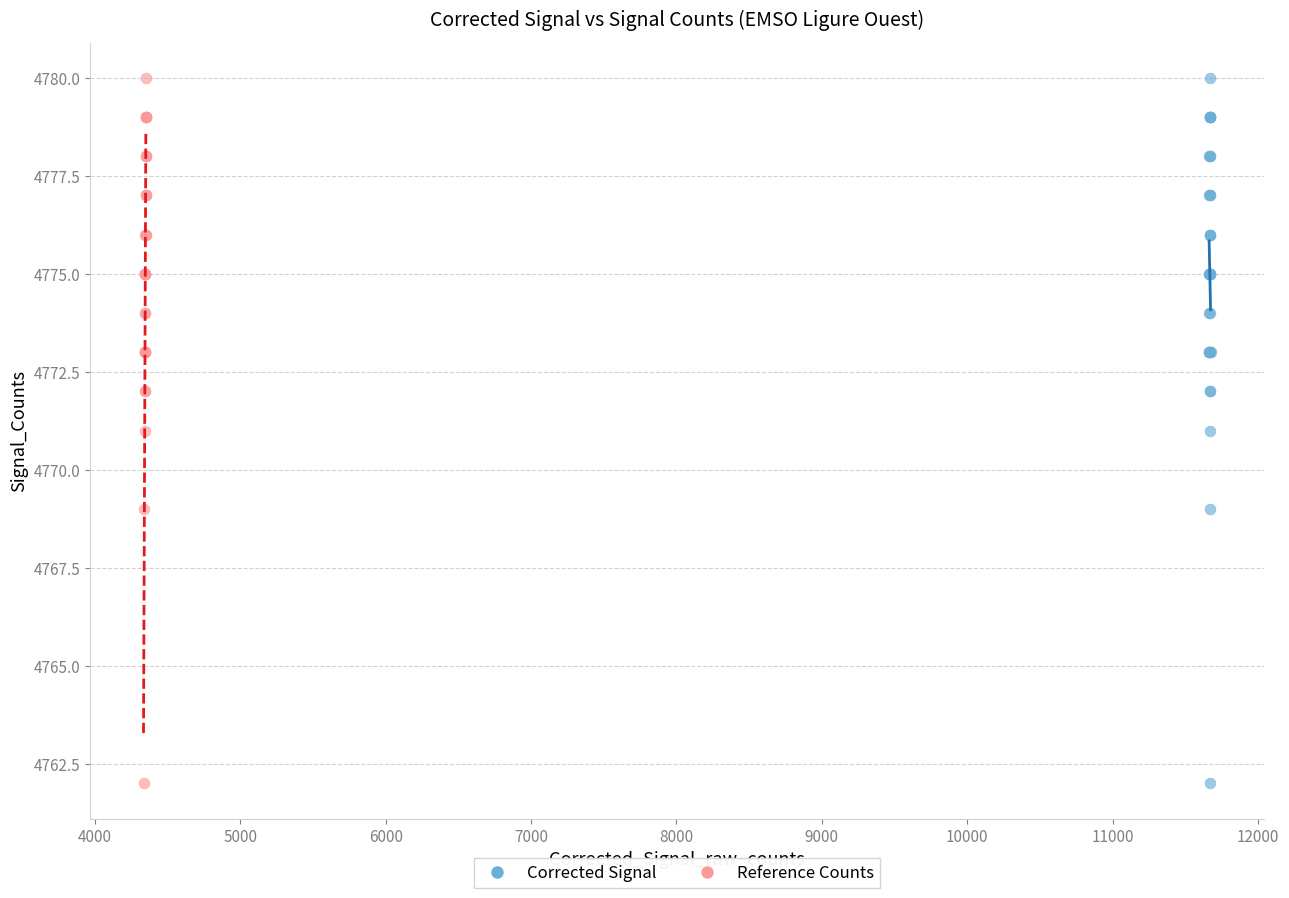

What are all the series names shown in the legend?

Corrected Signal, Reference Counts